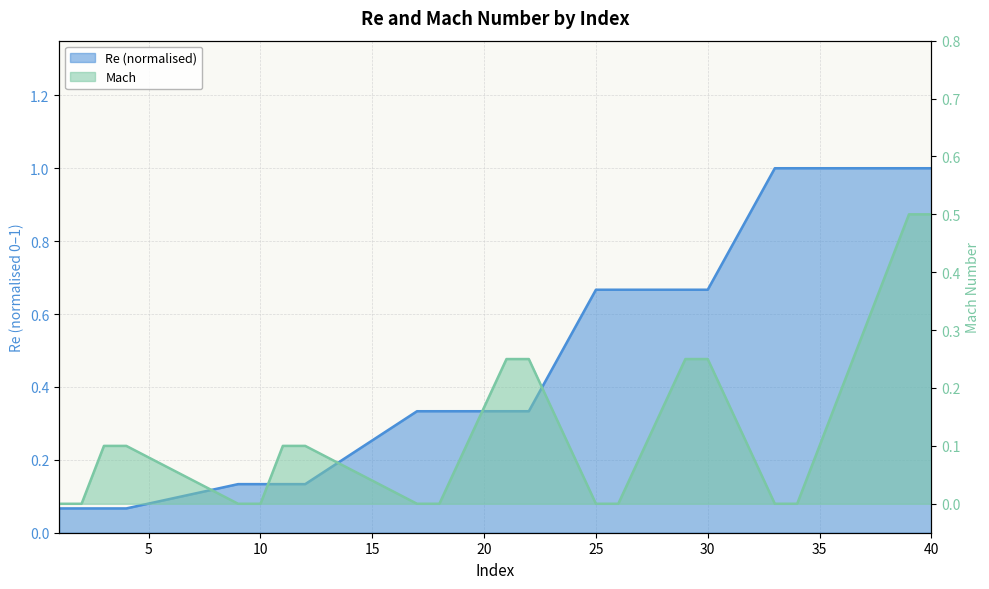

The value of Mach at 21 is 0.2. True or false?

True